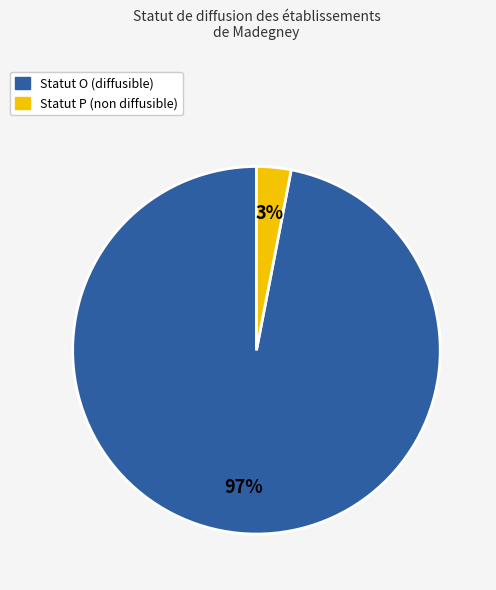

To the nearest percent, what is the difference between the largest and smallest slice percentages?

94%